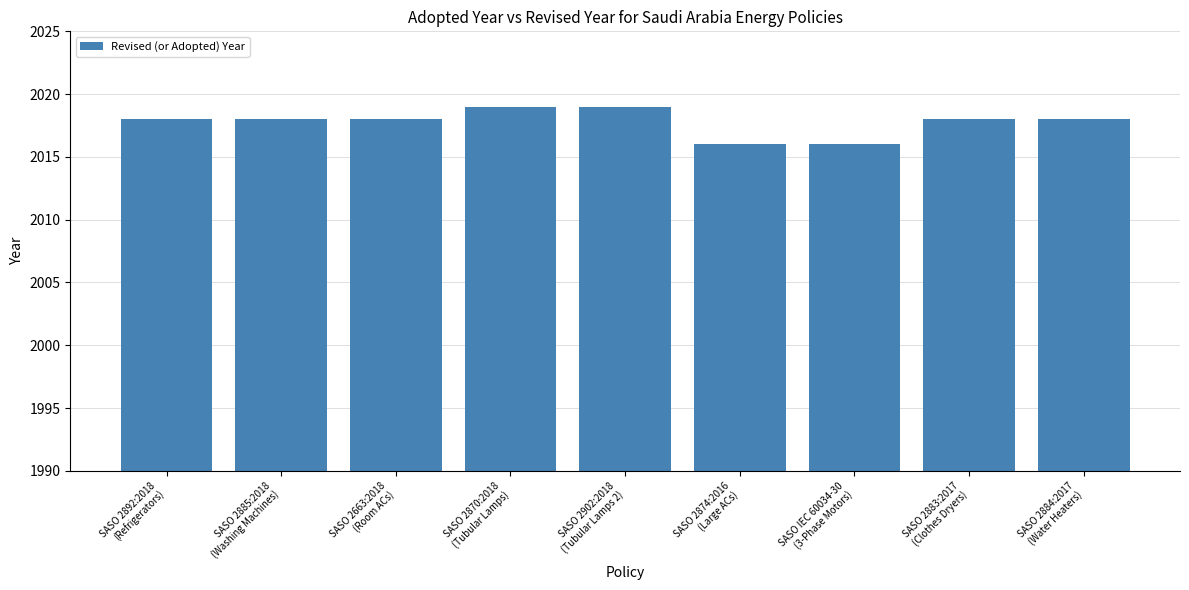

What is the sum of all values?

18160